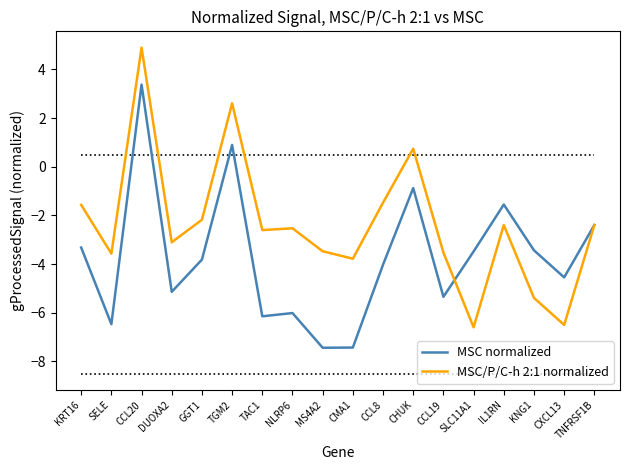

What is the sum of the MSC normalized values at CHUK and KRT16?

-4.2